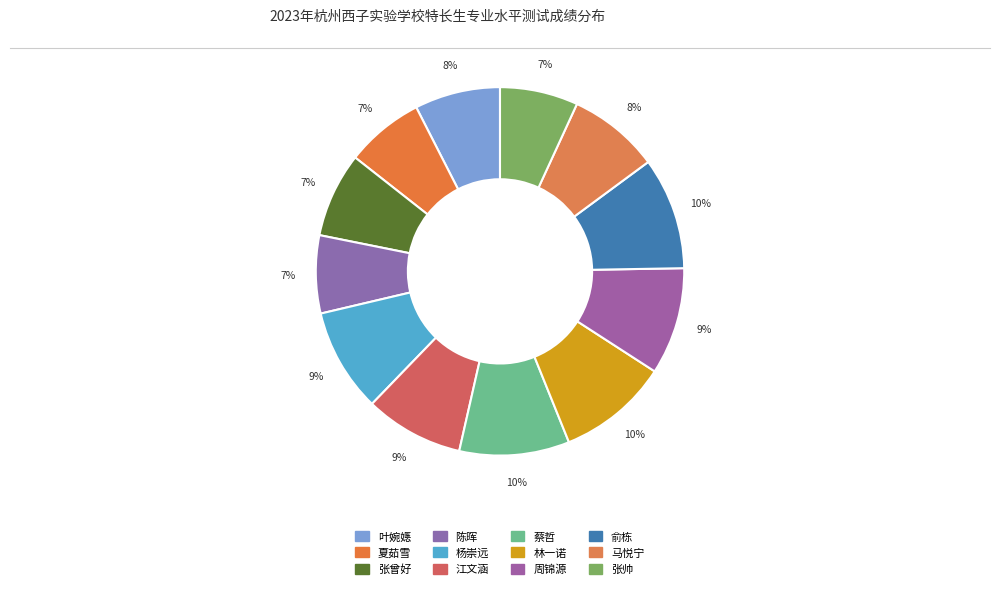

Is 林一诺 the majority of the pie?

No